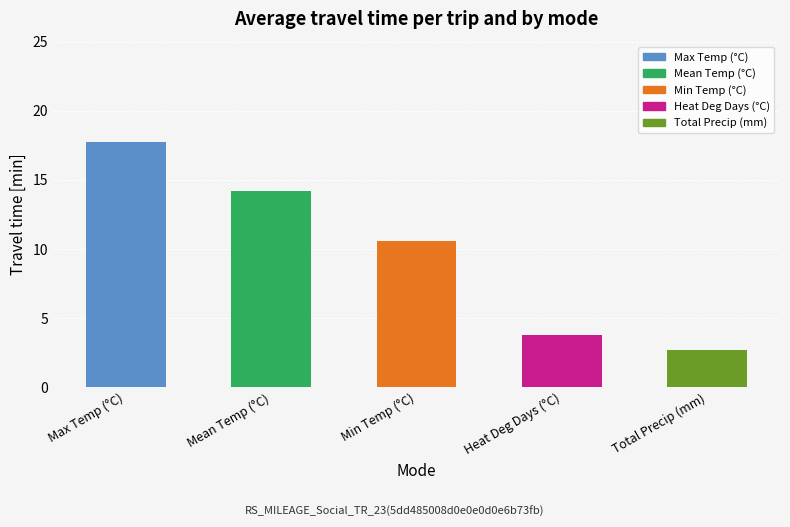

Reading right to left, extract all data points from this chart.

2.7	3.8	10.6	14.2	17.7